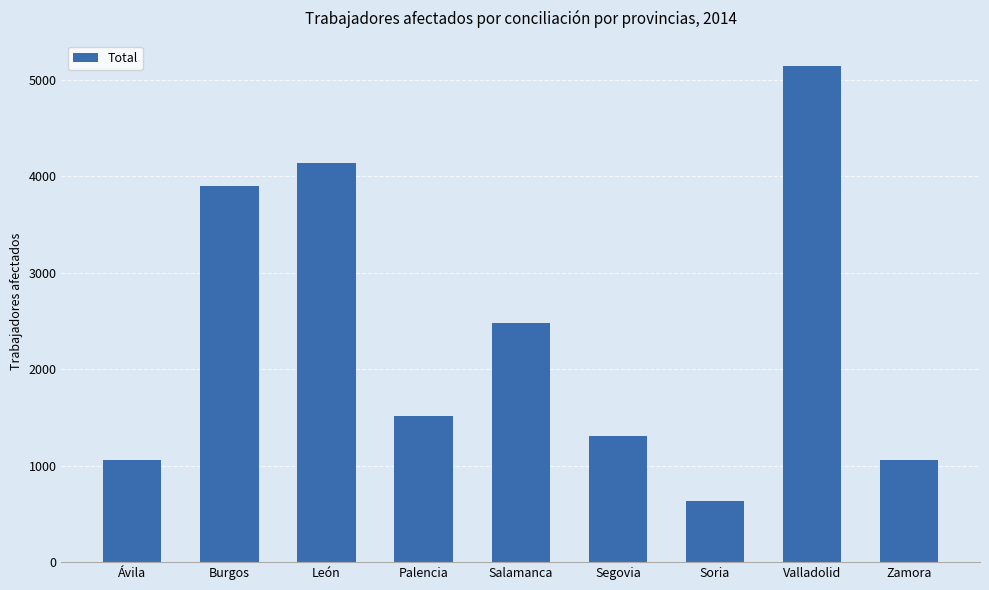

Which label corresponds to the largest value in the chart?

Valladolid